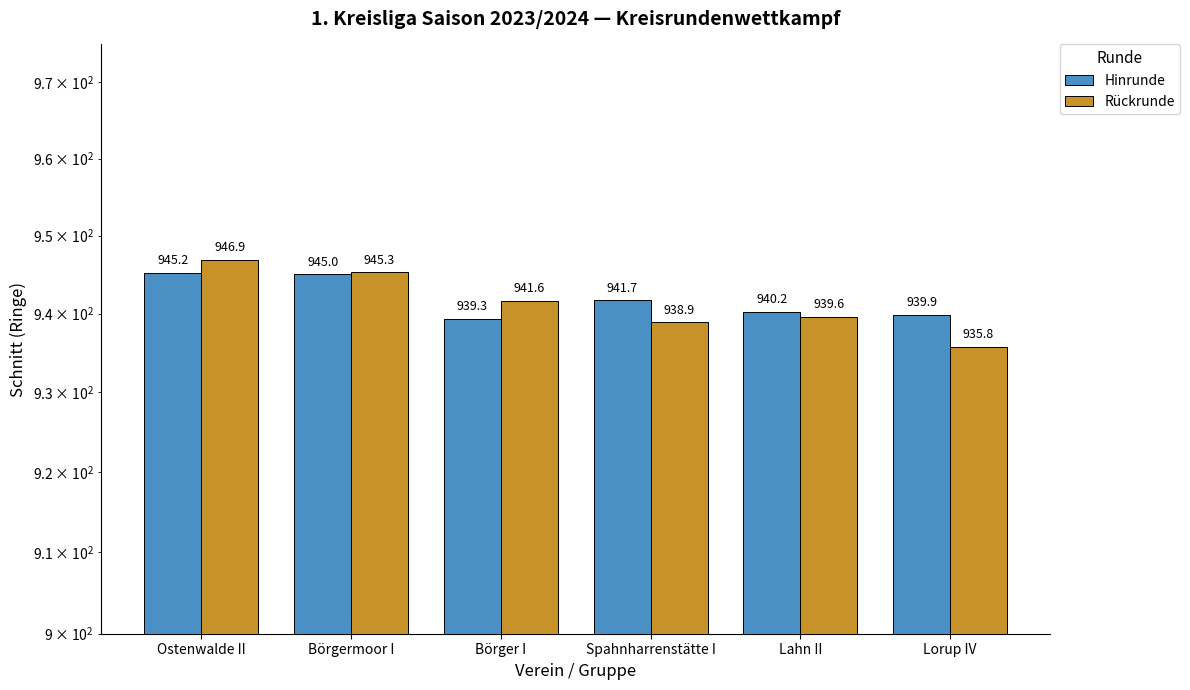

List the series in order of their peak value, highest first.

Rückrunde, Hinrunde